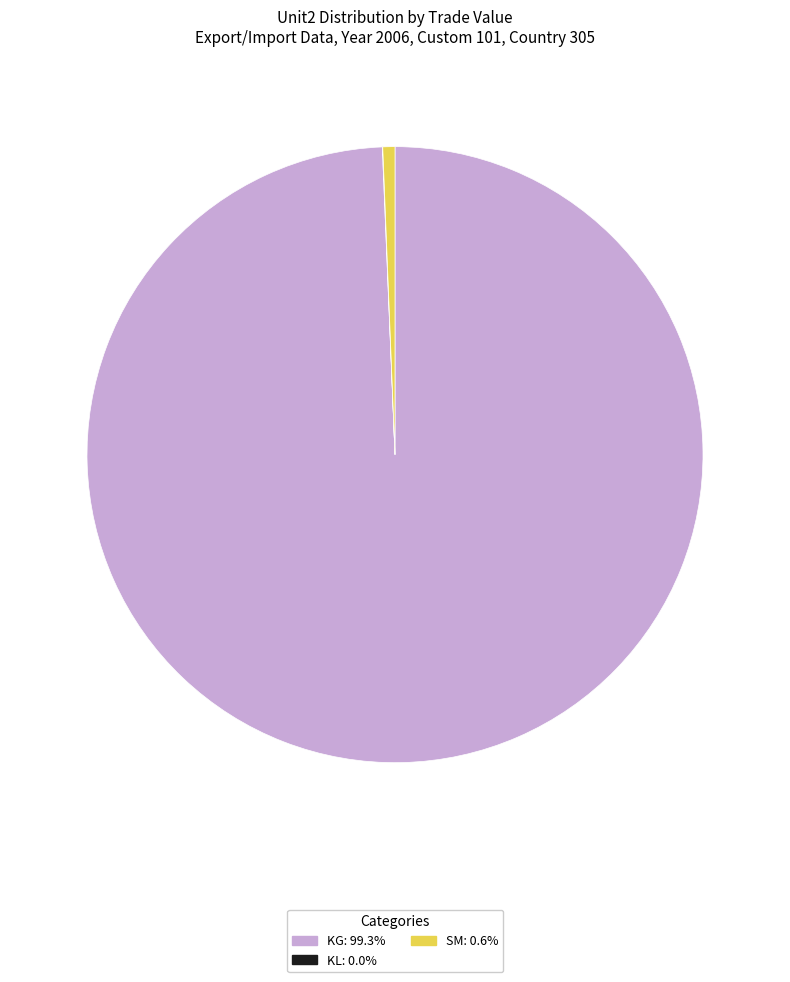

Does any single category account for the majority?

Yes